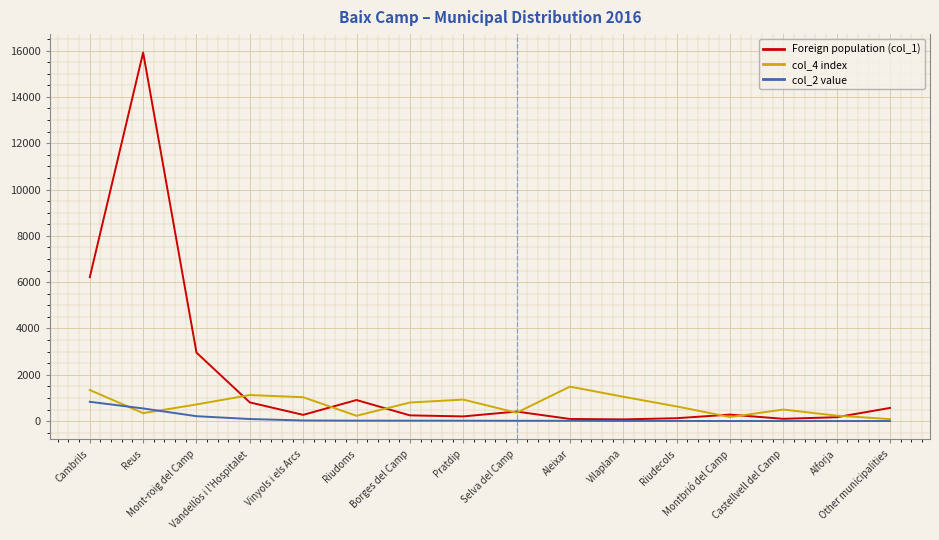

Rank the series by their average value, from lowest to highest.

col_2 value, col_4 index, Foreign population (col_1)